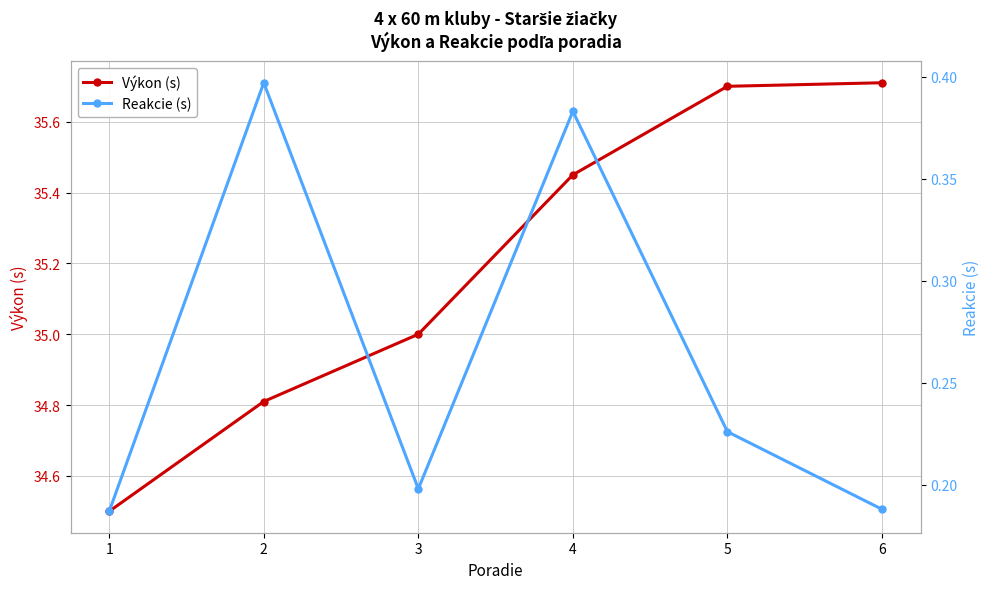

Reading left to right, transcribe all the data shown in this chart.

Výkon (s): 34.5	34.8	35.0	35.5	35.7	35.7
Reakcie (s): 0.2	0.4	0.2	0.4	0.2	0.2